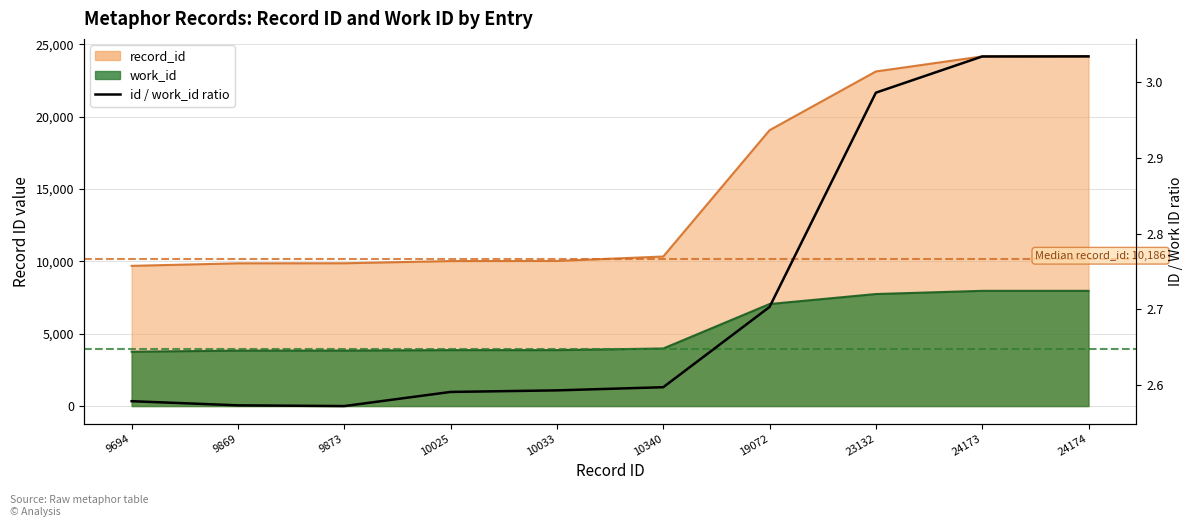

What is the smallest value displayed?

2.6